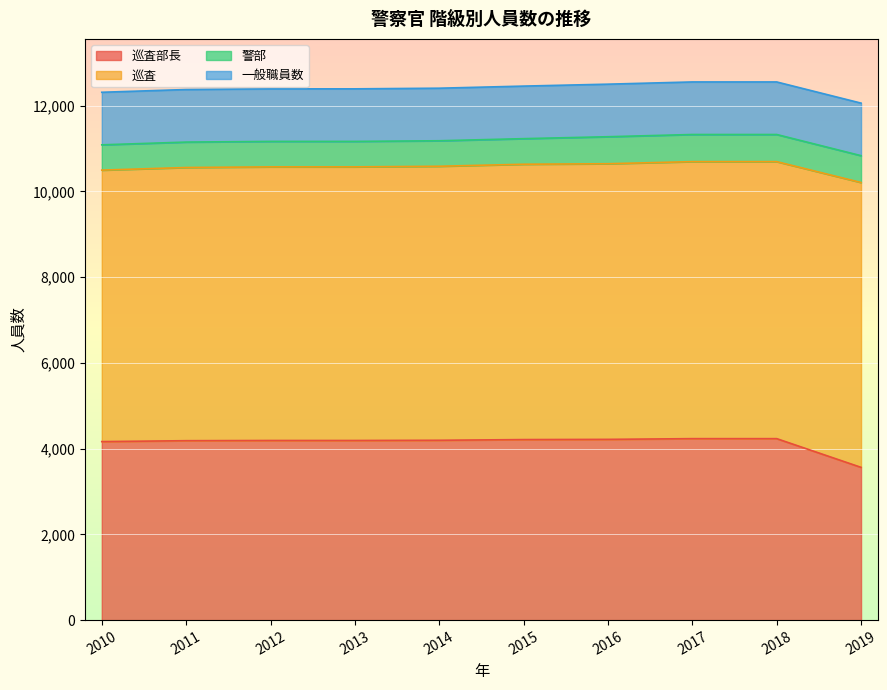

True or false: 巡査 and 巡査部長 cross at least once.

False